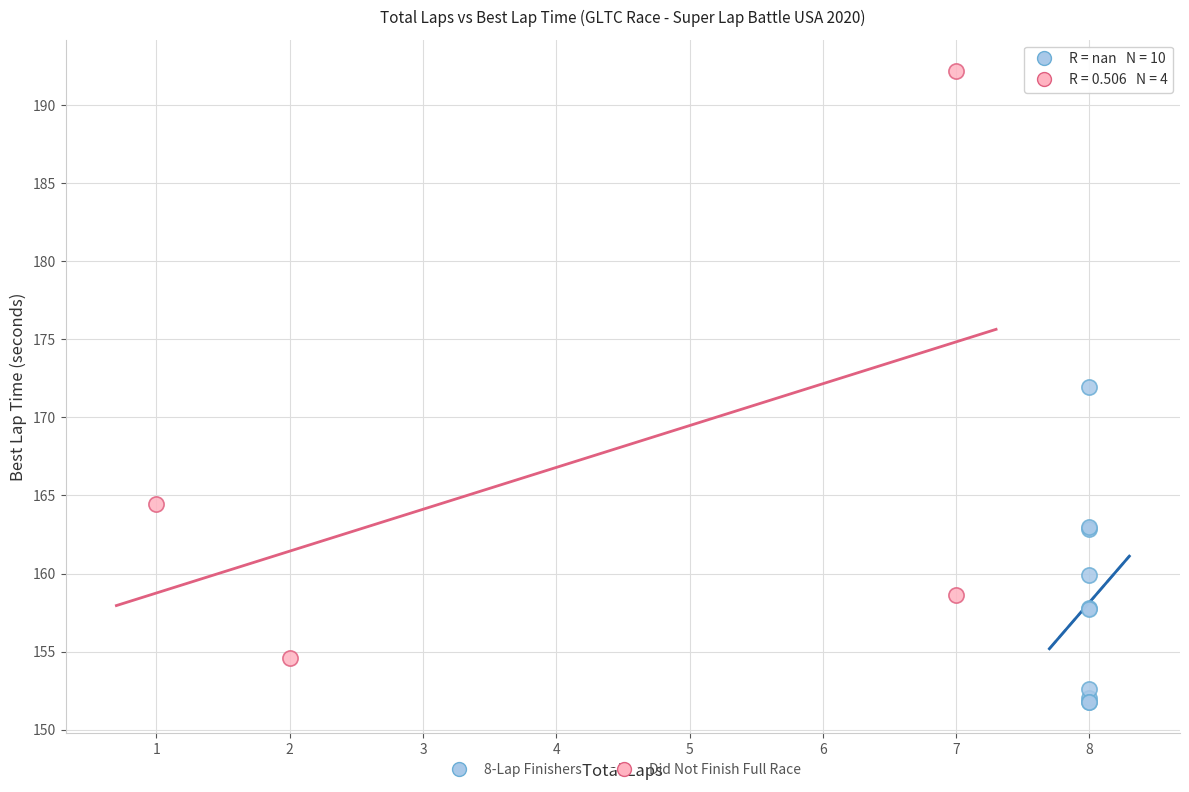

Which series contains the lowest Y value?

8-Lap Finishers